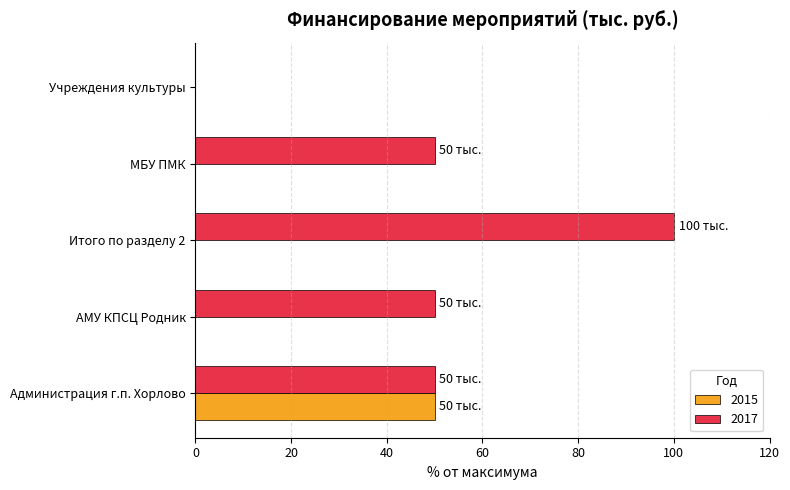

What are all the series names shown in the legend?

2015, 2017